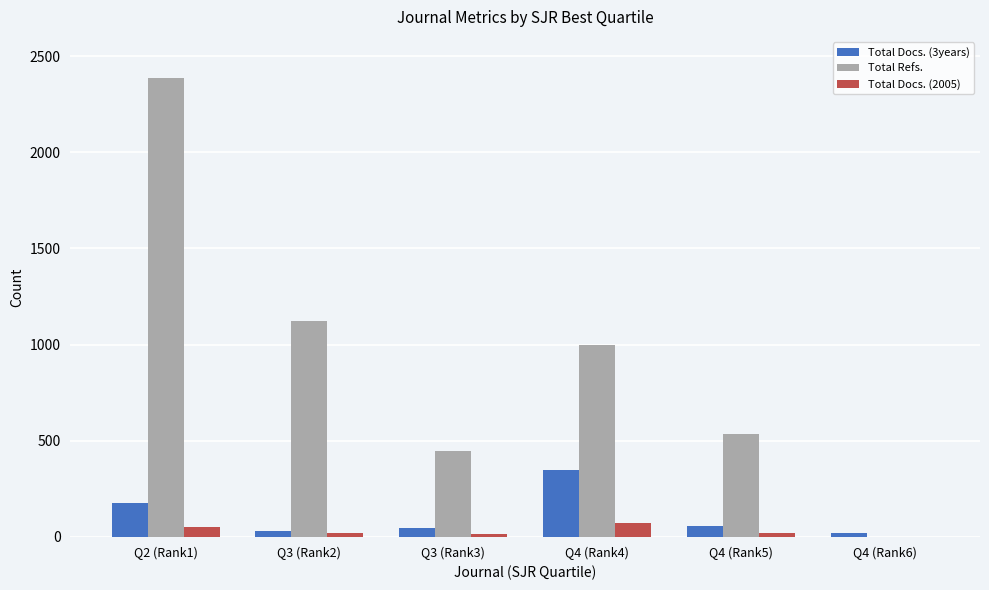

Is the value of Total Refs. at Q3 (Rank3) greater than the value of Total Docs. (2005) at Q4 (Rank5)?

Yes